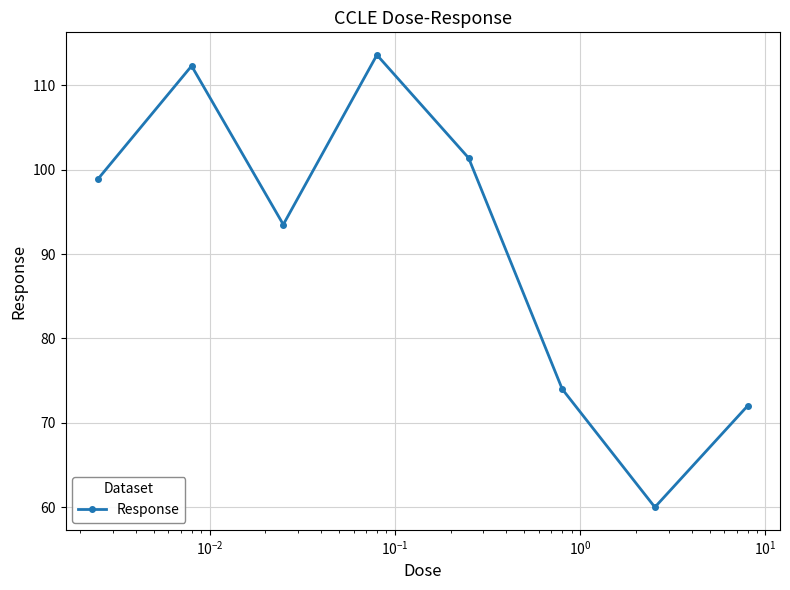

Reading left to right, what are all the values shown in this chart?

98.9	112.3	93.5	113.6	101.4	74.0	60.0	72.0